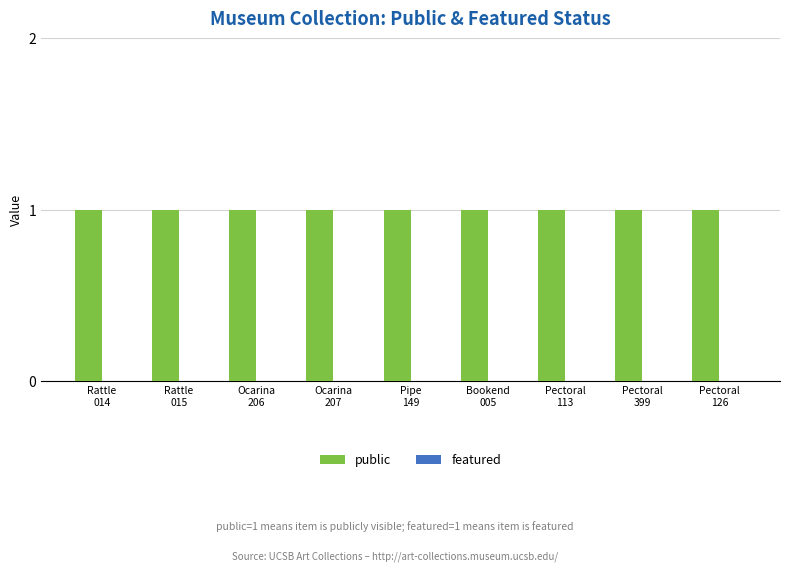

What is the label of the 8th bar from the left?

Pectoral
399